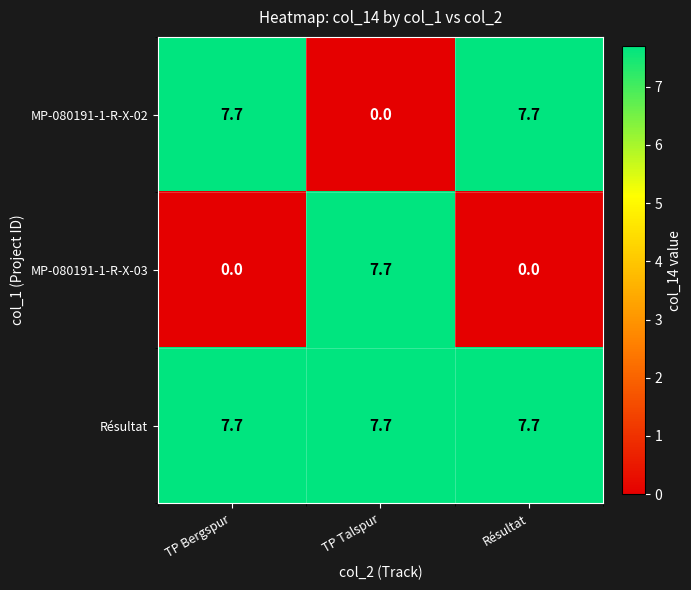

True or false: MP-080191-1-R-X-02 has a value of 12.3 at Résultat.

False